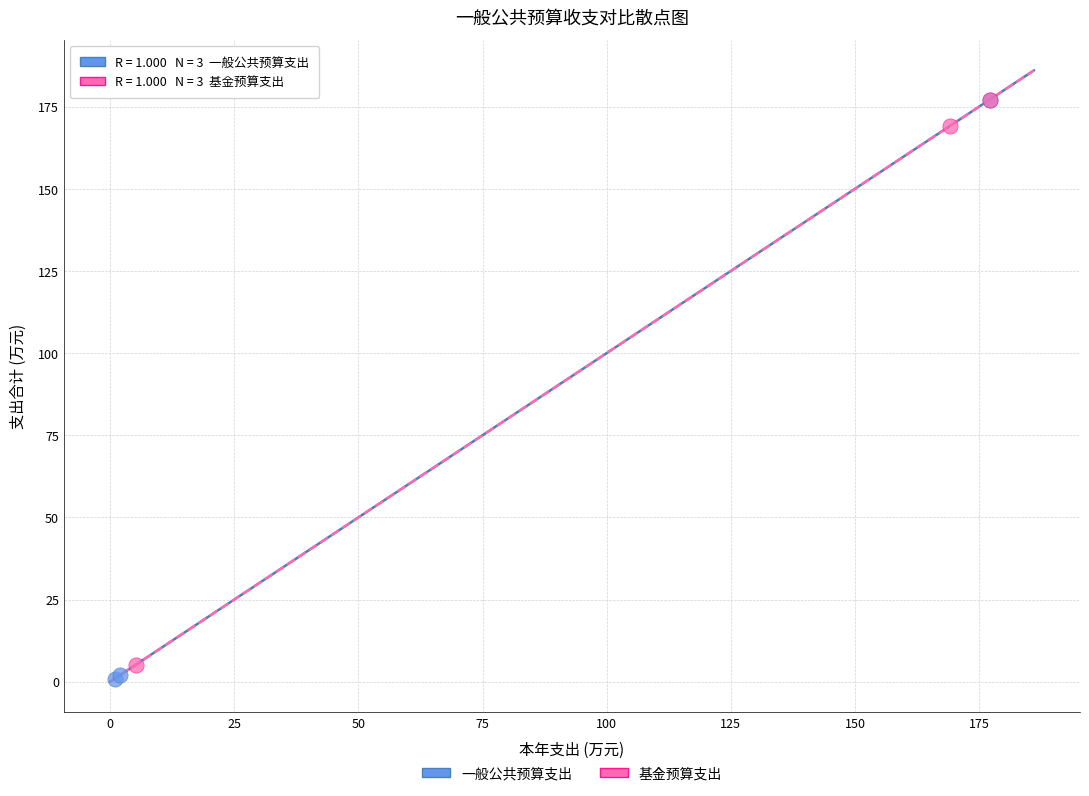

Which series has the largest Y range (max minus min)?

一般公共预算支出